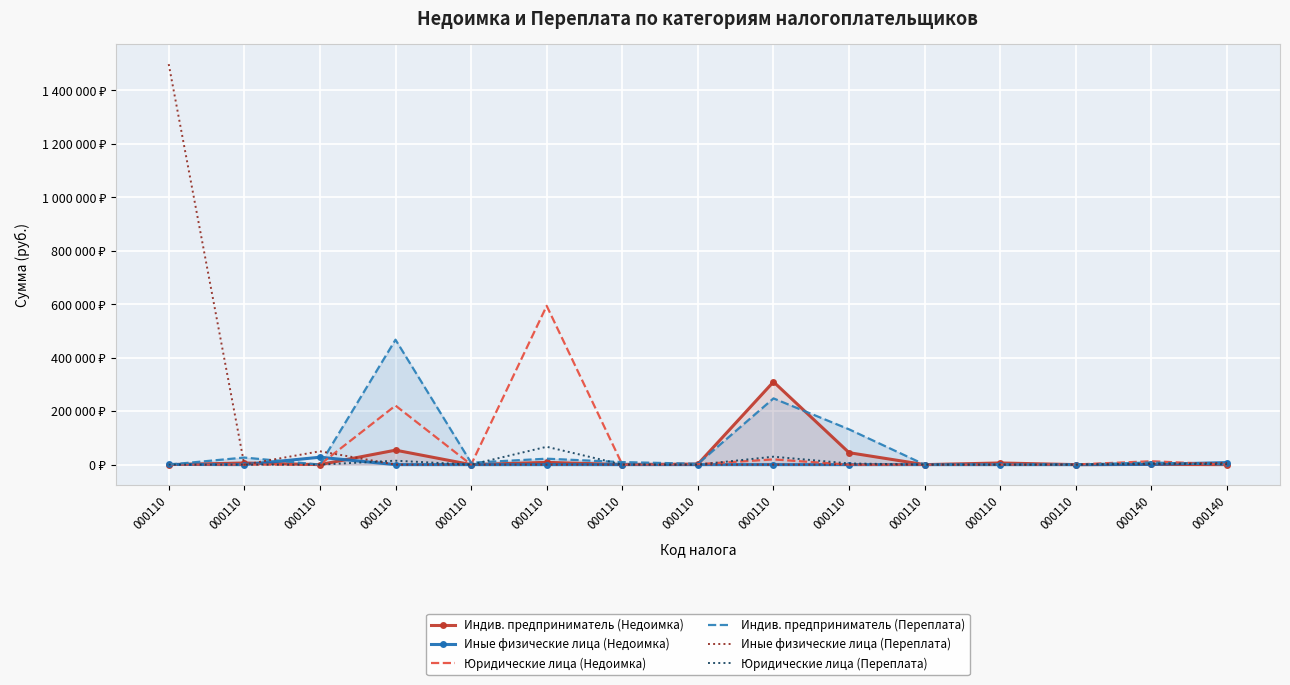

At which label is Иные физические лица (Переплата) closest to 748947?

000110